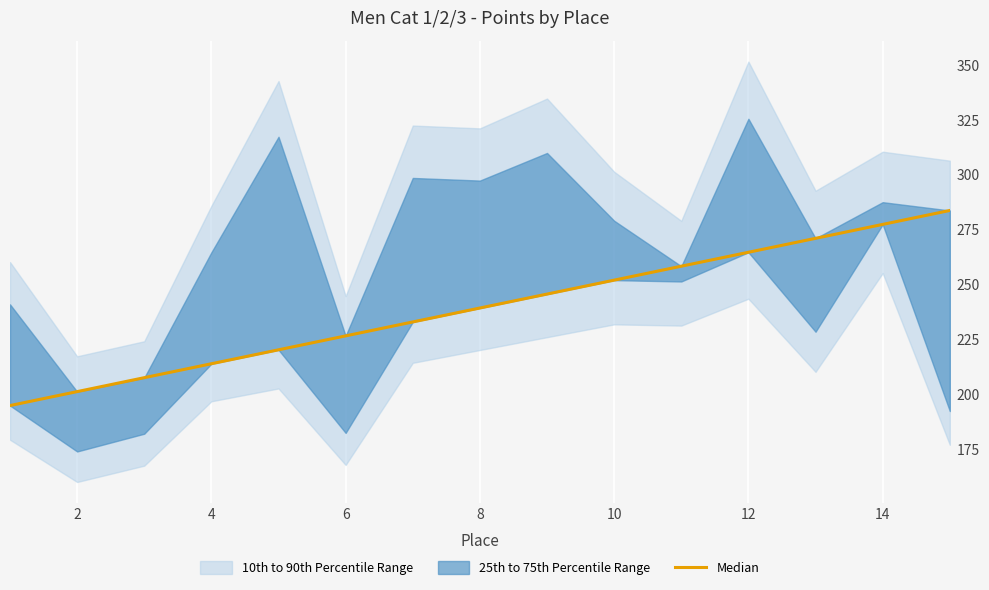

Which has a higher value, 11 or 10?

11